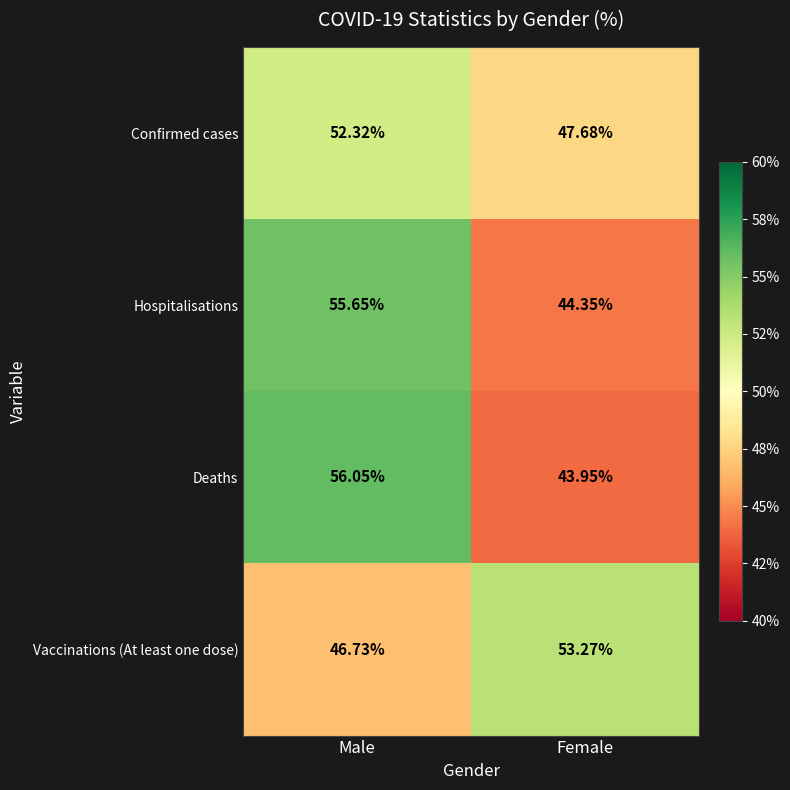

Which label corresponds to the smallest value in the chart?

Female